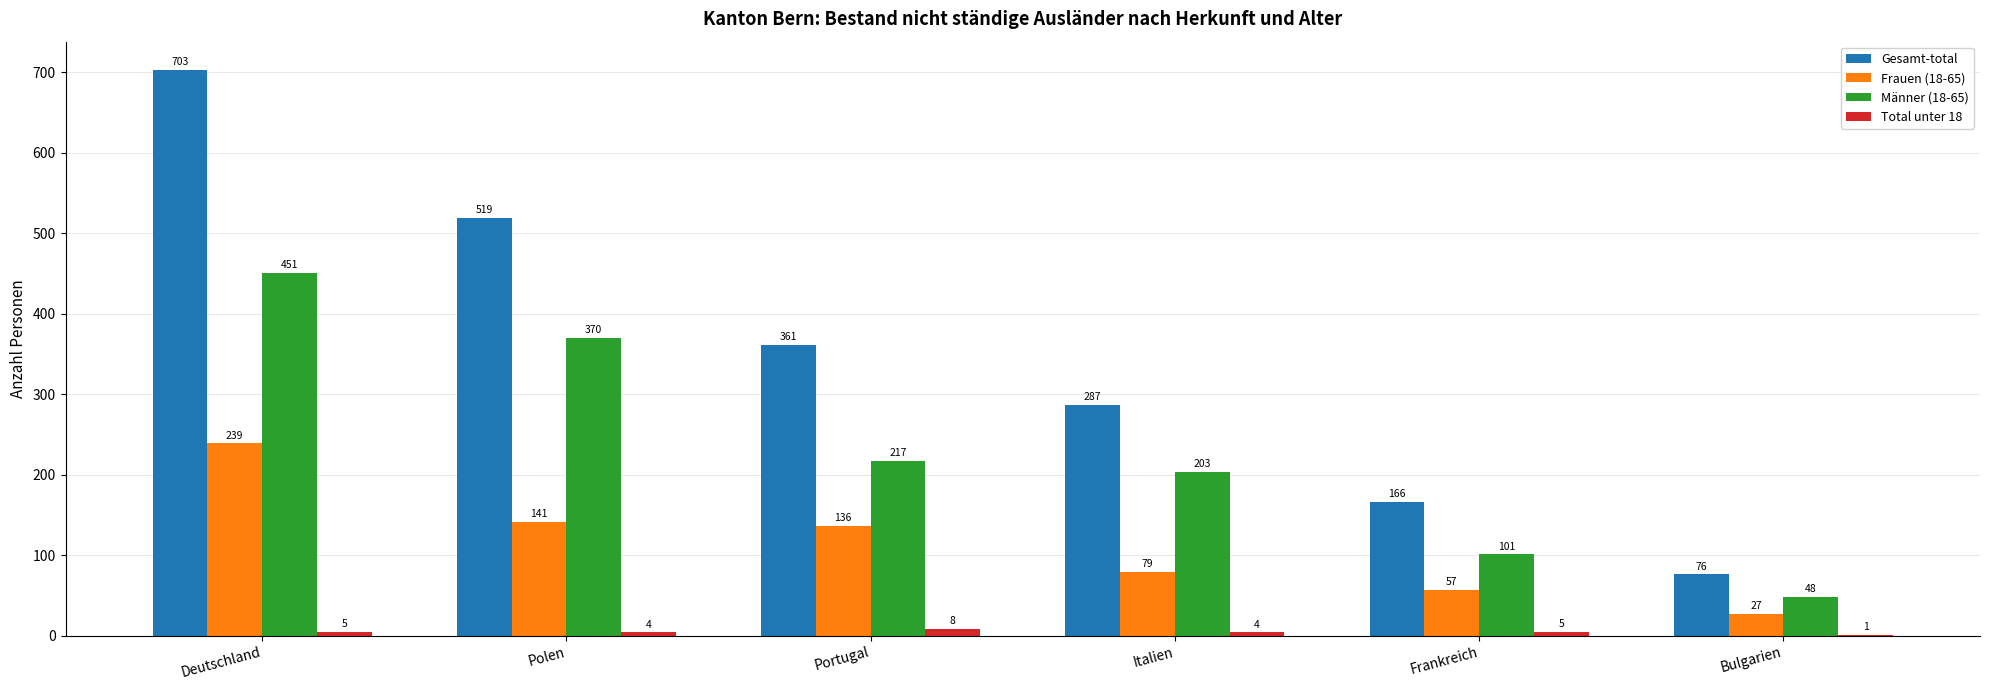

Which series has the widest spread of values?

Gesamt-total